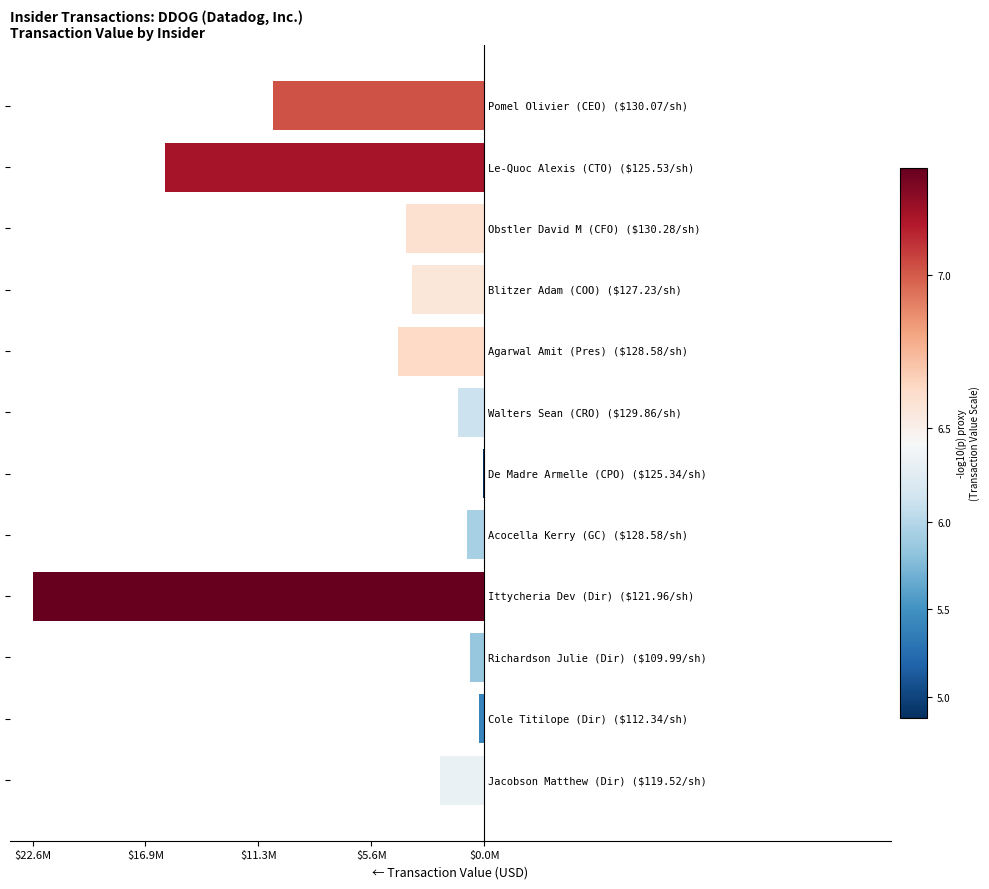

Are the bars horizontal?

Yes